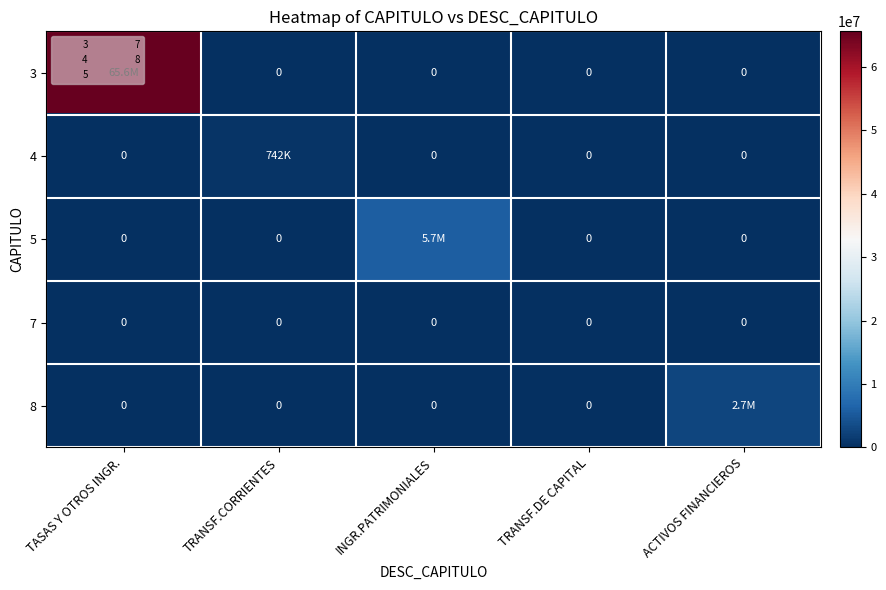

Is it true that 7 equals 0 at TRANSF.DE CAPITAL?

True